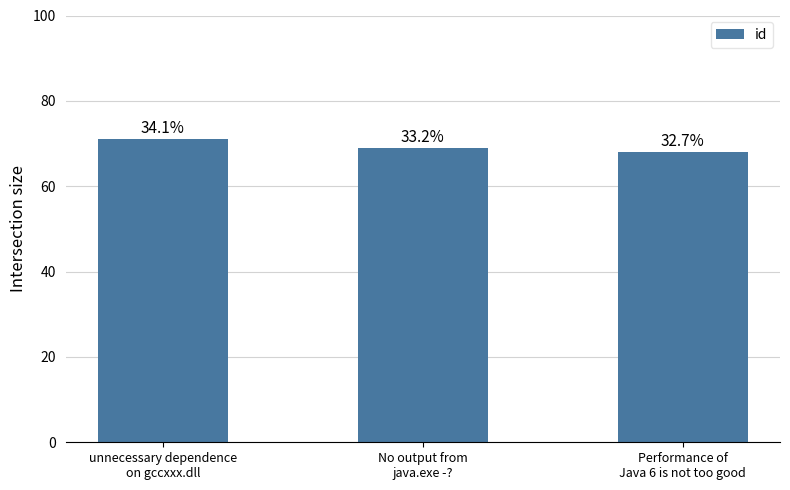

Are the bars grouped side by side (vs. stacked)?

No